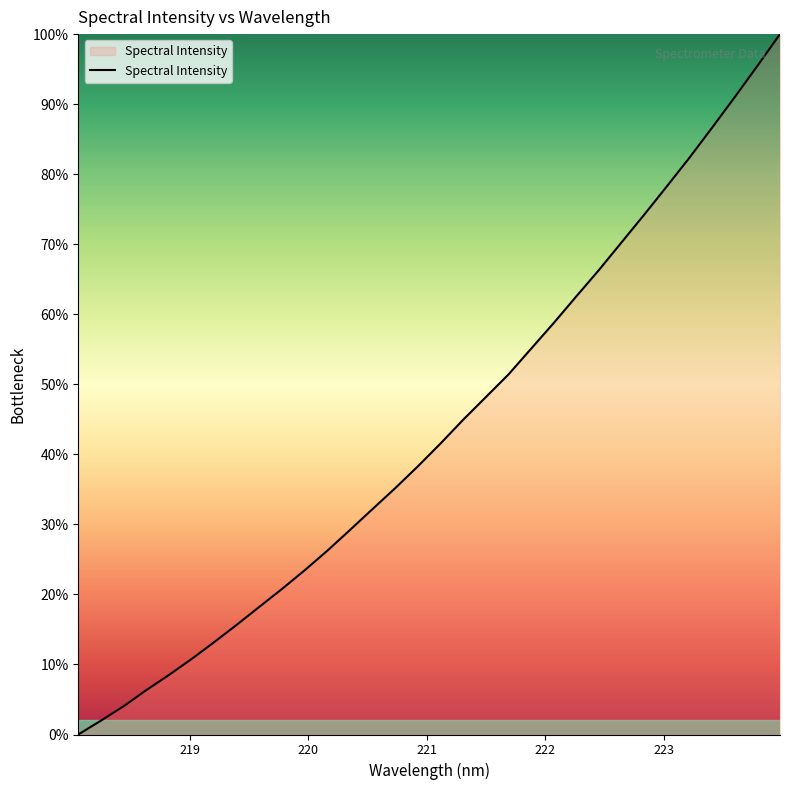

What is the difference between the maximum and minimum values?

100.0